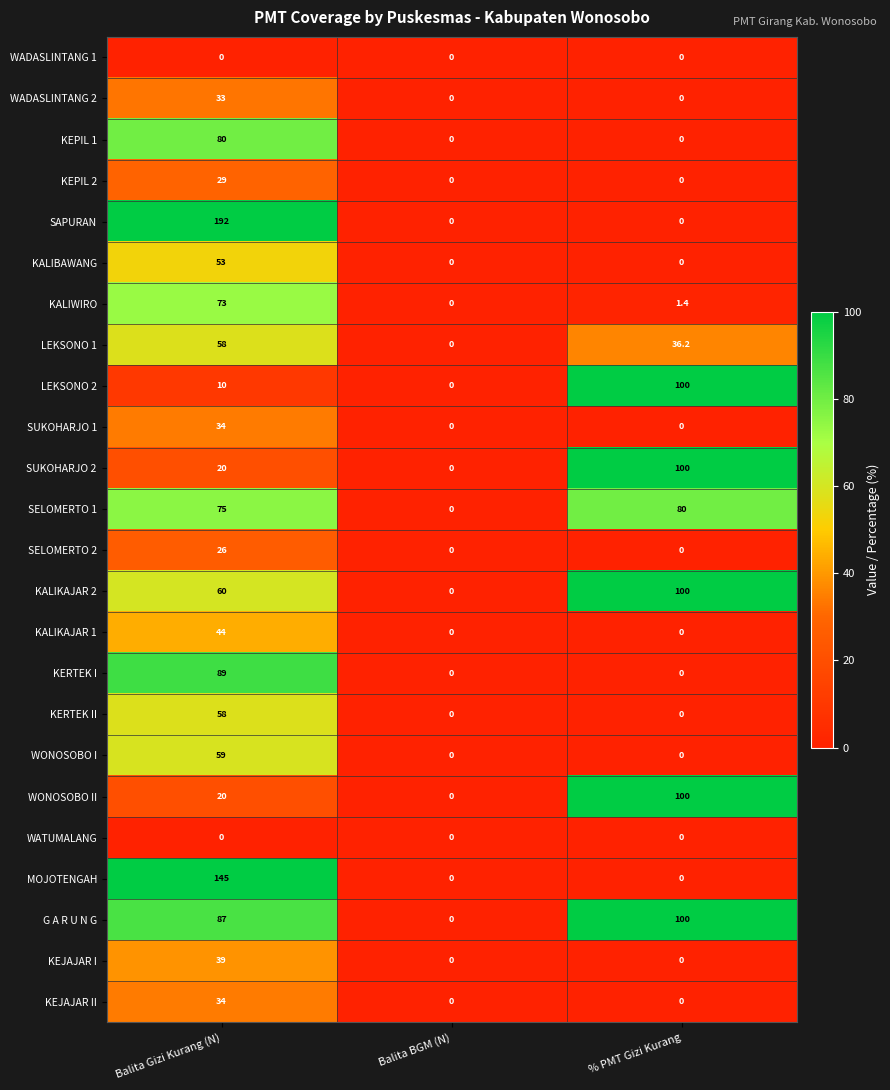

What is the total value across all series at % PMT Gizi Kurang?

617.6